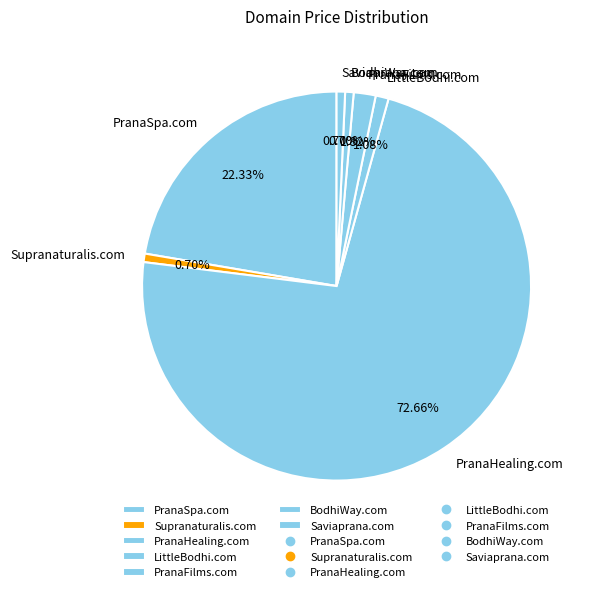

Does PranaHealing.com represent more than half of the total?

Yes